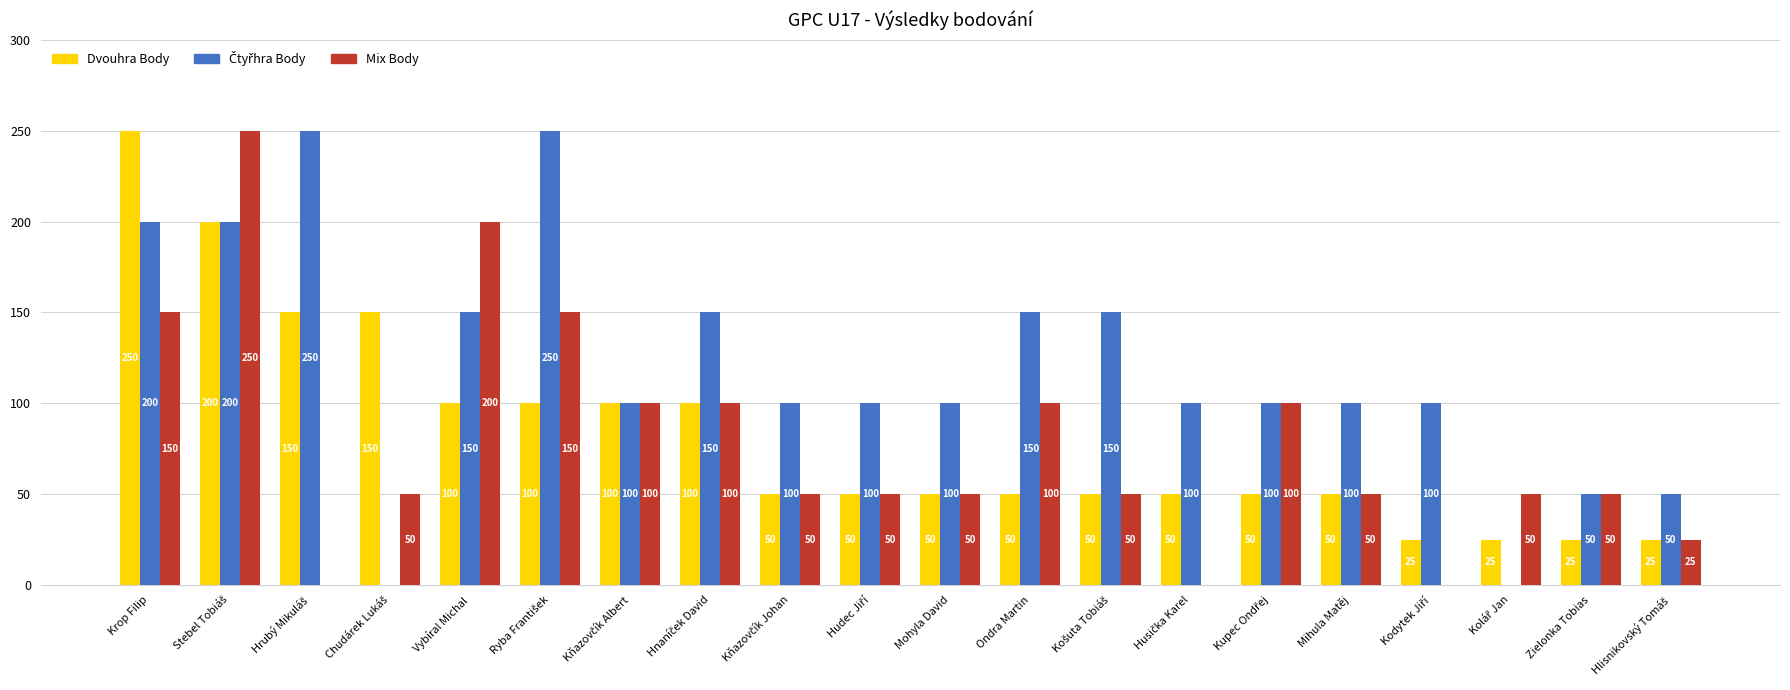

Are the bars horizontal?

No